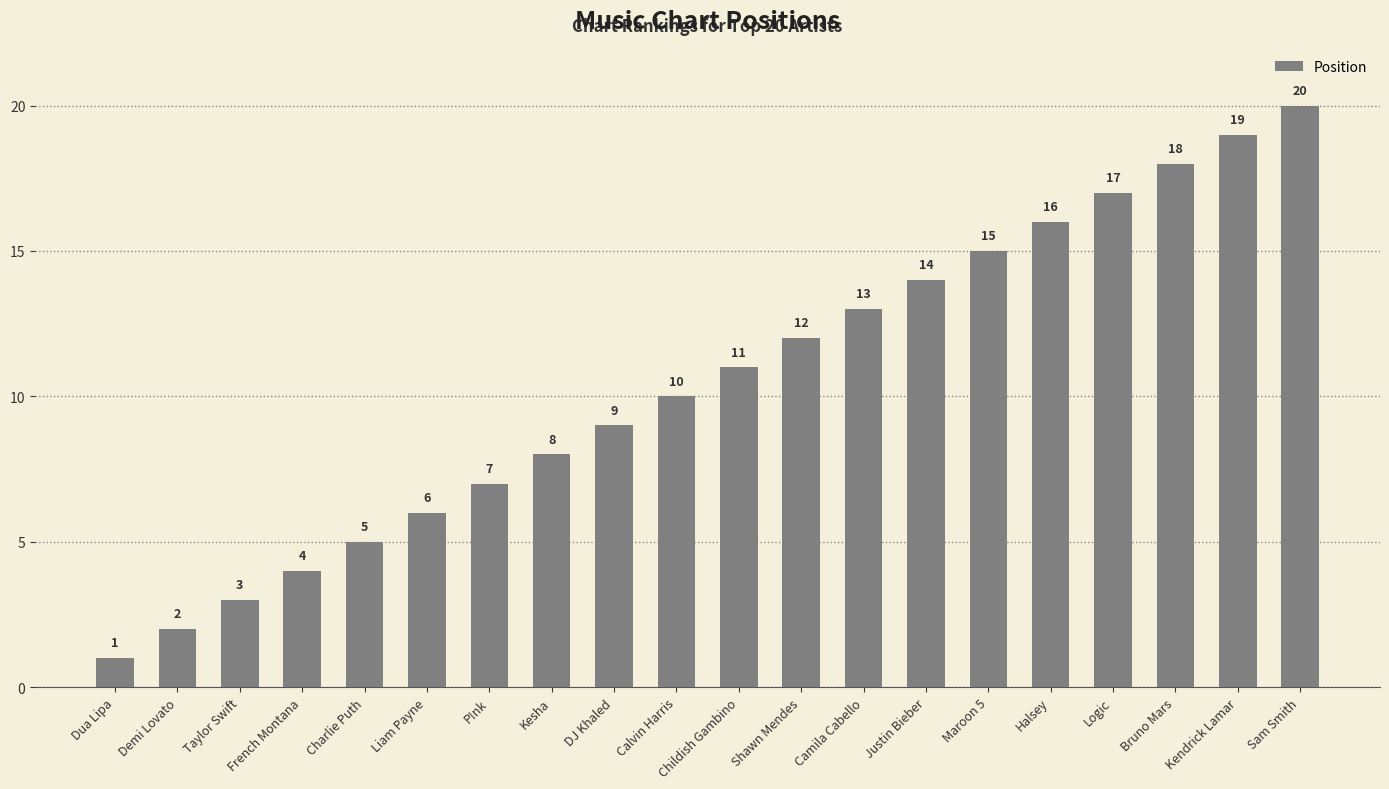

What is the label of the 13th bar from the left?

Camila Cabello